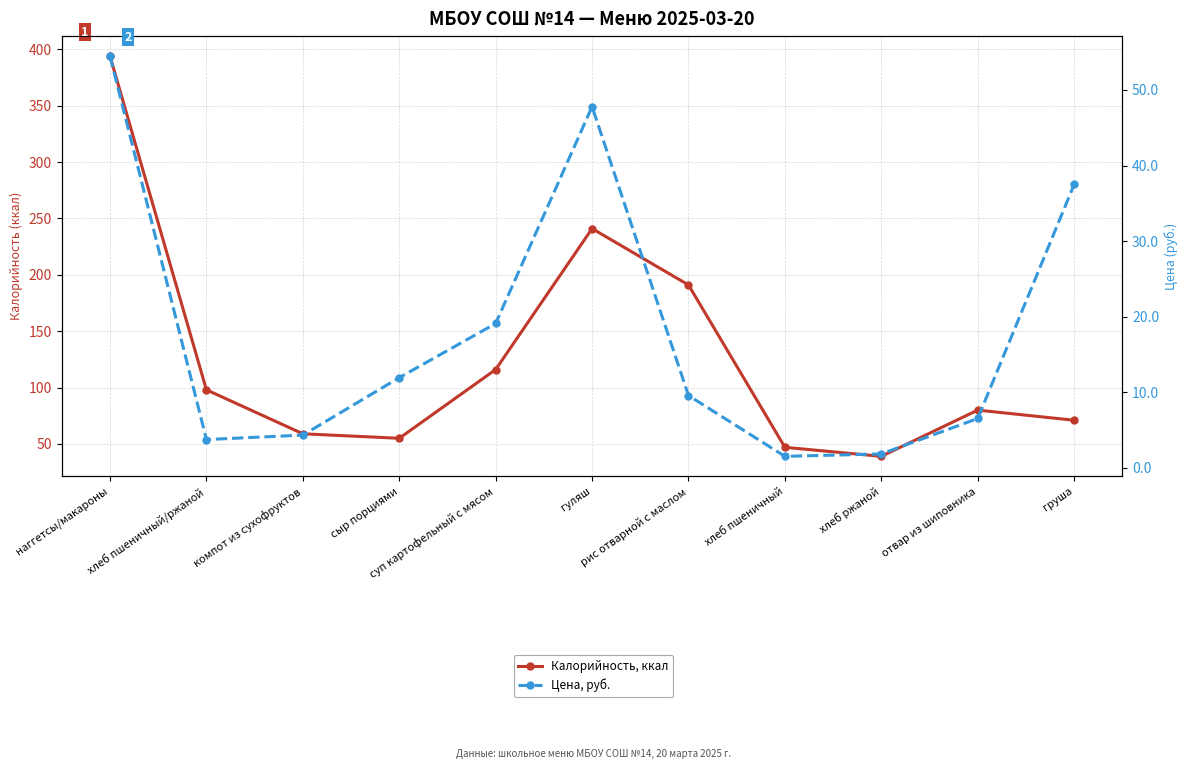

Count the number of data series in this chart.

2